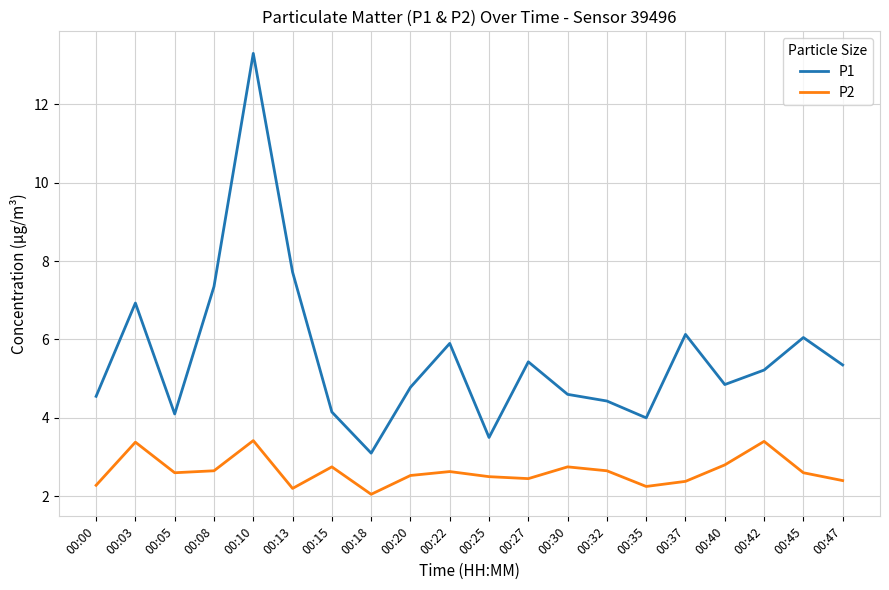

Which series has the largest total across all categories?

P1